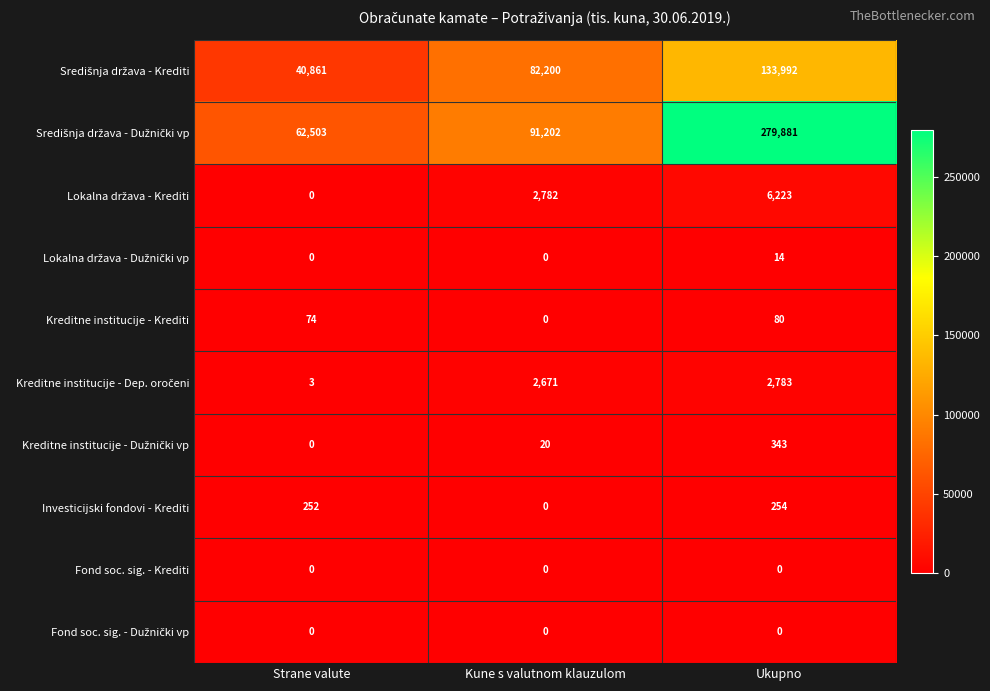

What is the sum of the Kreditne institucije - Krediti values at Kune s valutnom klauzulom and Ukupno?

80